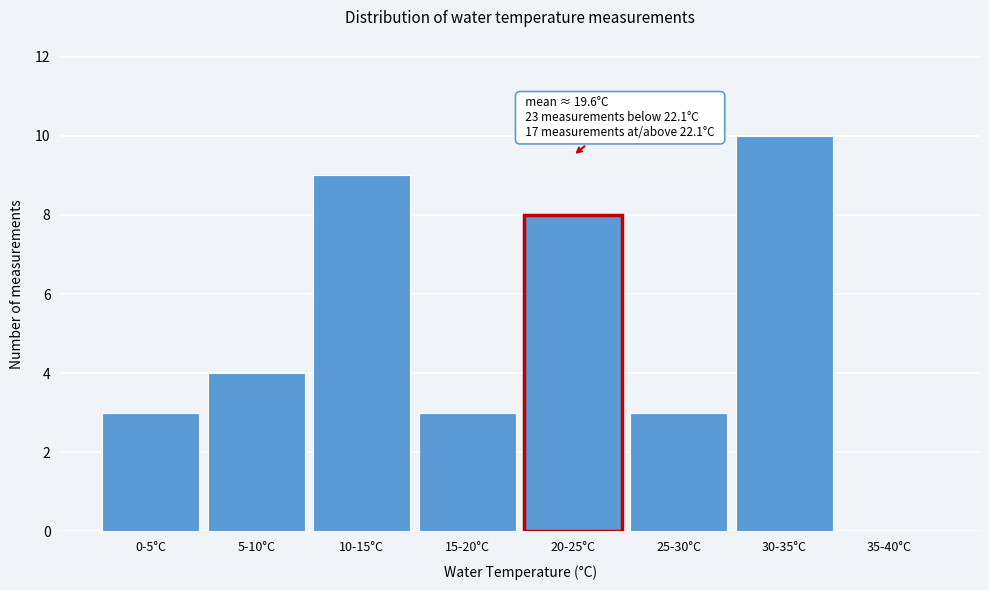

Reading right to left, what are all the values shown in this chart?

35-40°C=0	30-35°C=10	25-30°C=3	20-25°C=8	15-20°C=3	10-15°C=9	5-10°C=4	0-5°C=3